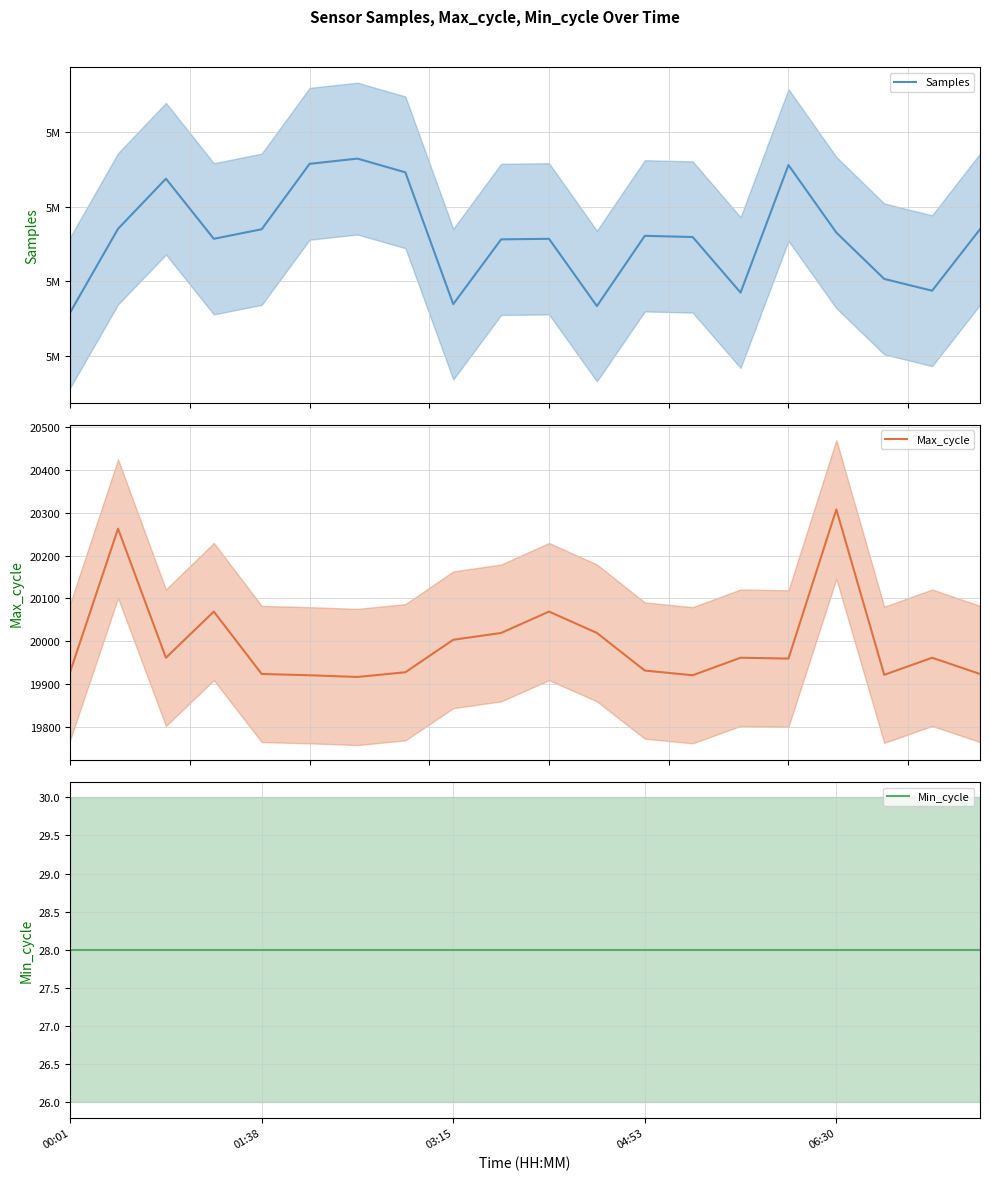

What is the minimum value for Max_cycle?

19916